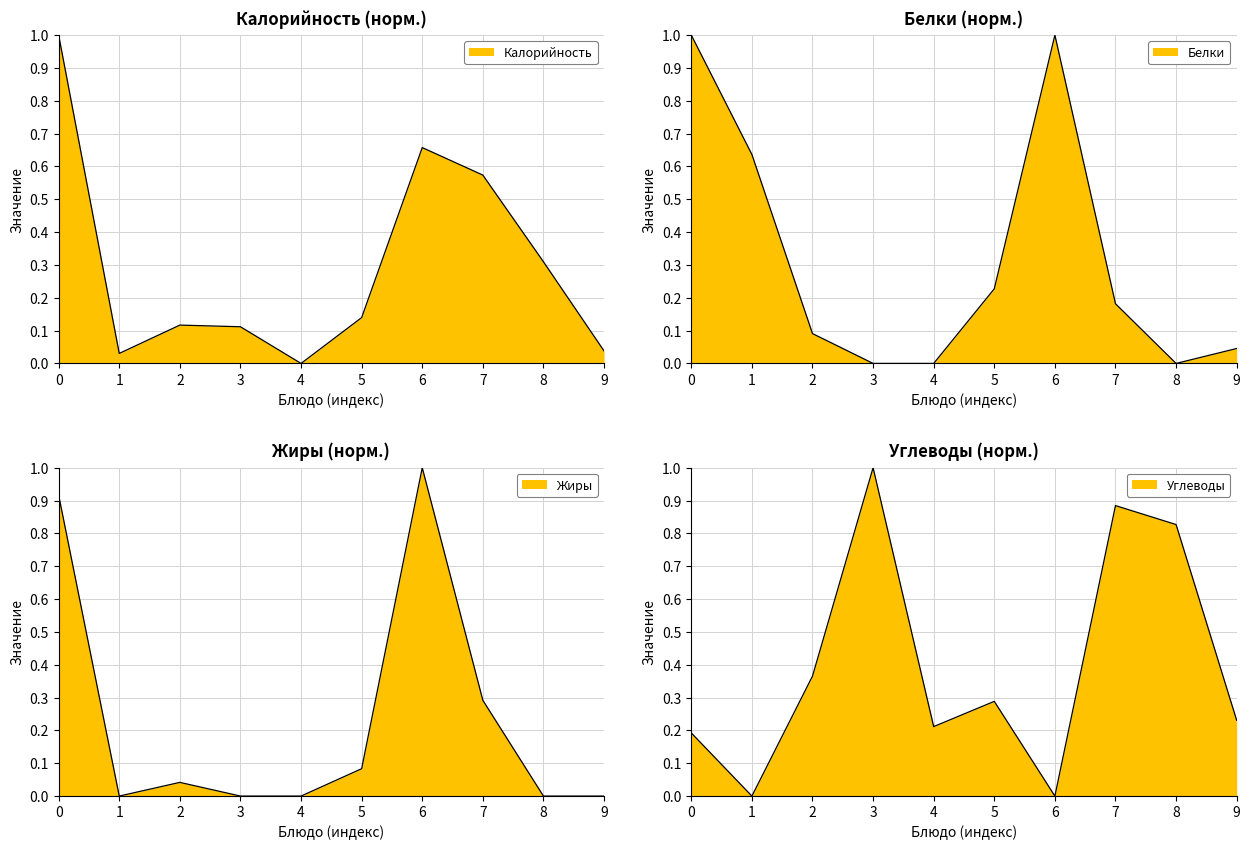

Which series ends up on top after the final intersection of Углеводы and Белки?

Углеводы